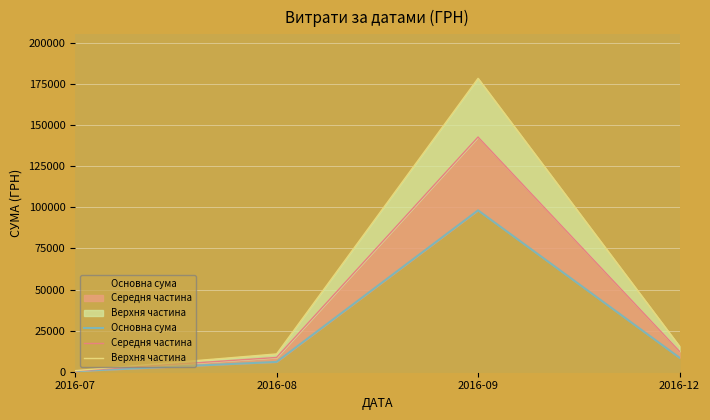

At which label does Середня частина reach its peak?

2016-09